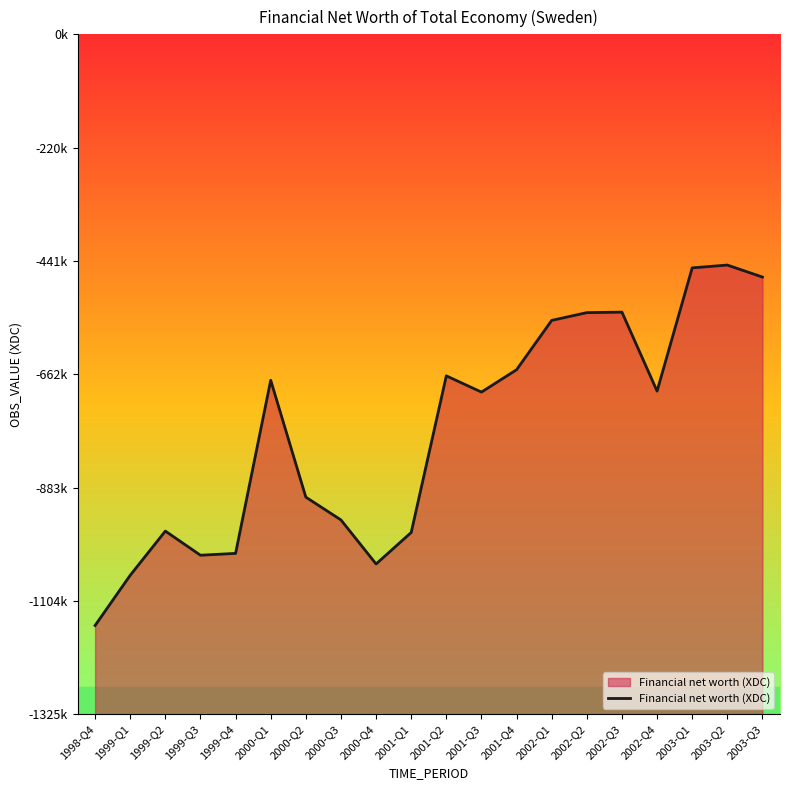

What is the average value?

-773472